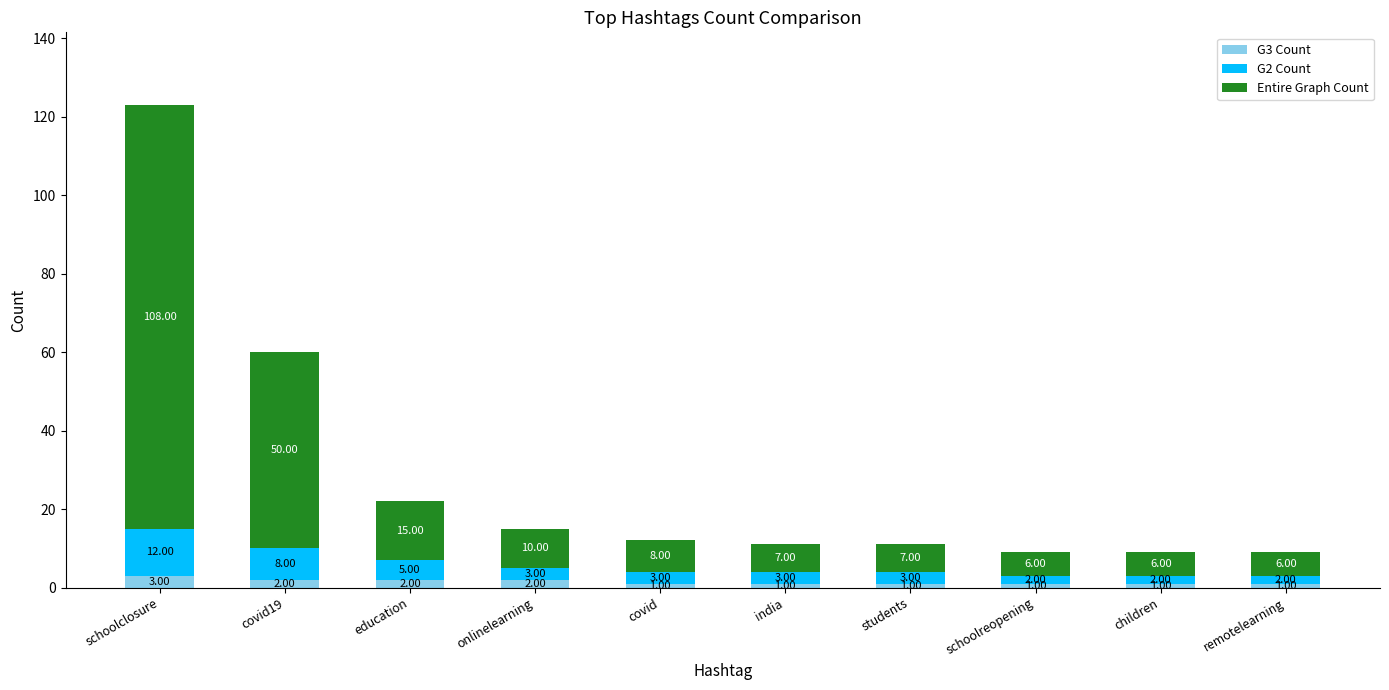

Does the chart contain stacked bars?

Yes